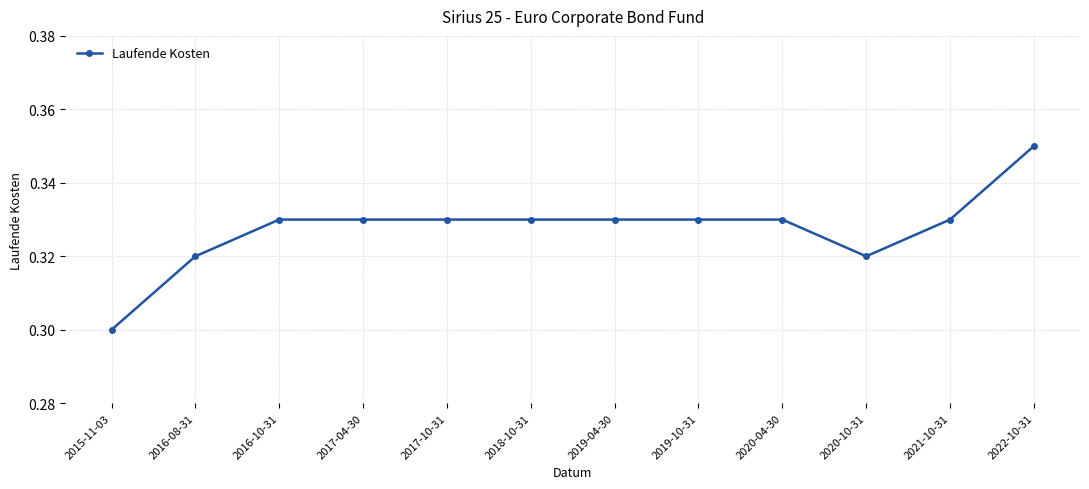

How many values are between 0 and 1?

12